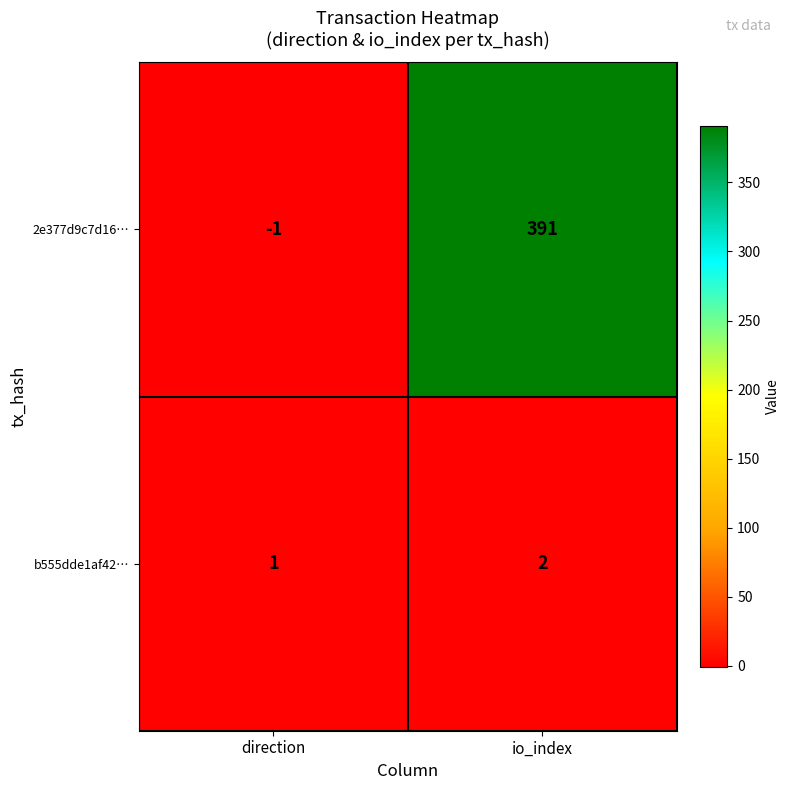

True or false: b555dde1af42… has a value of 2 at io_index.

True